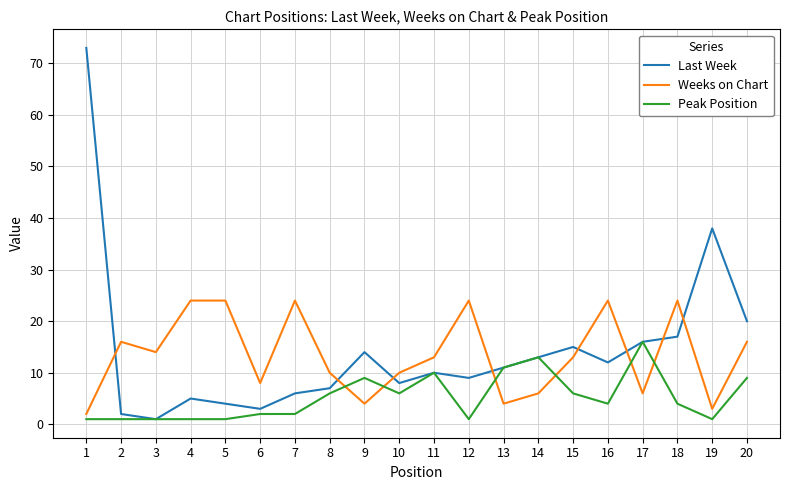

Where does the Last Week series first go above 11?

1